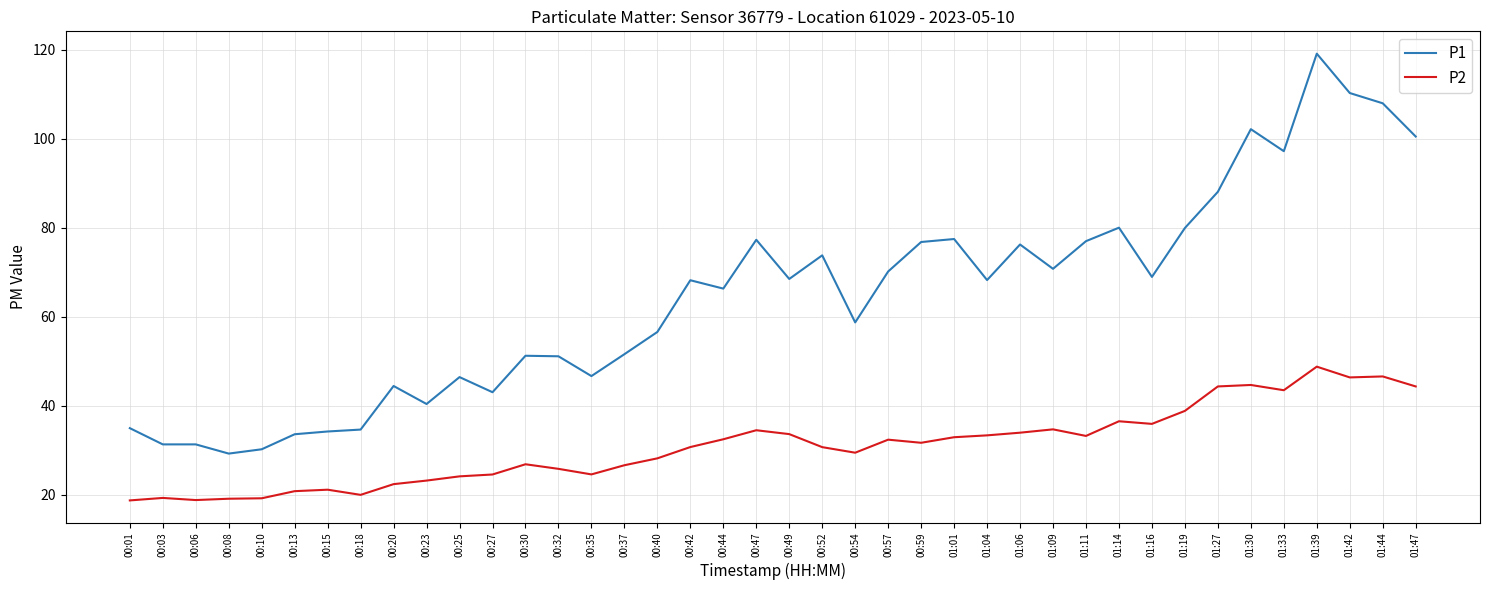

What is the total value across all series at 00:52?

104.4